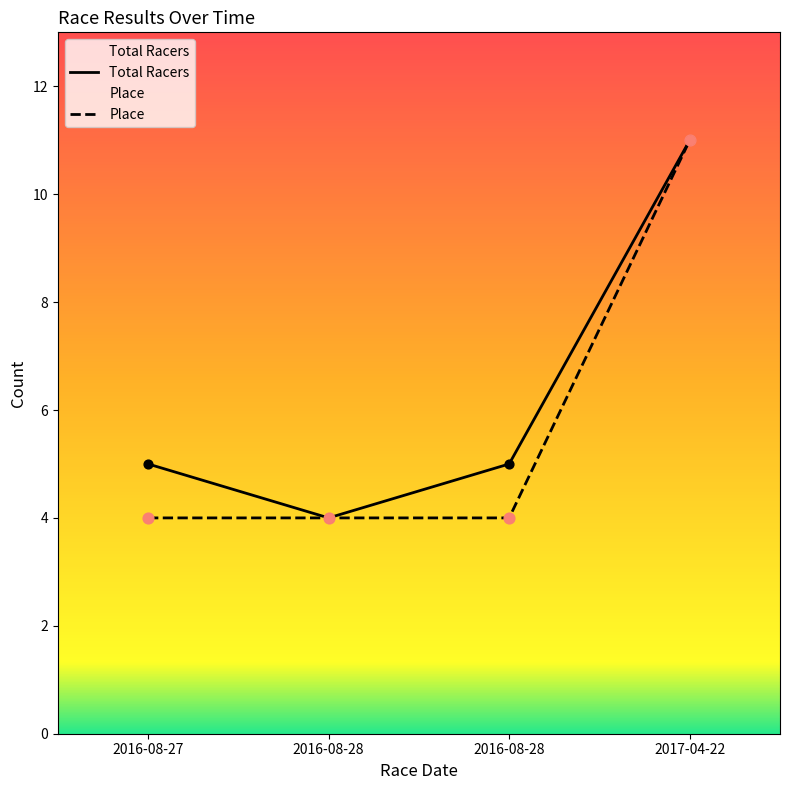

Which series reaches the maximum Y coordinate?

Total Racers